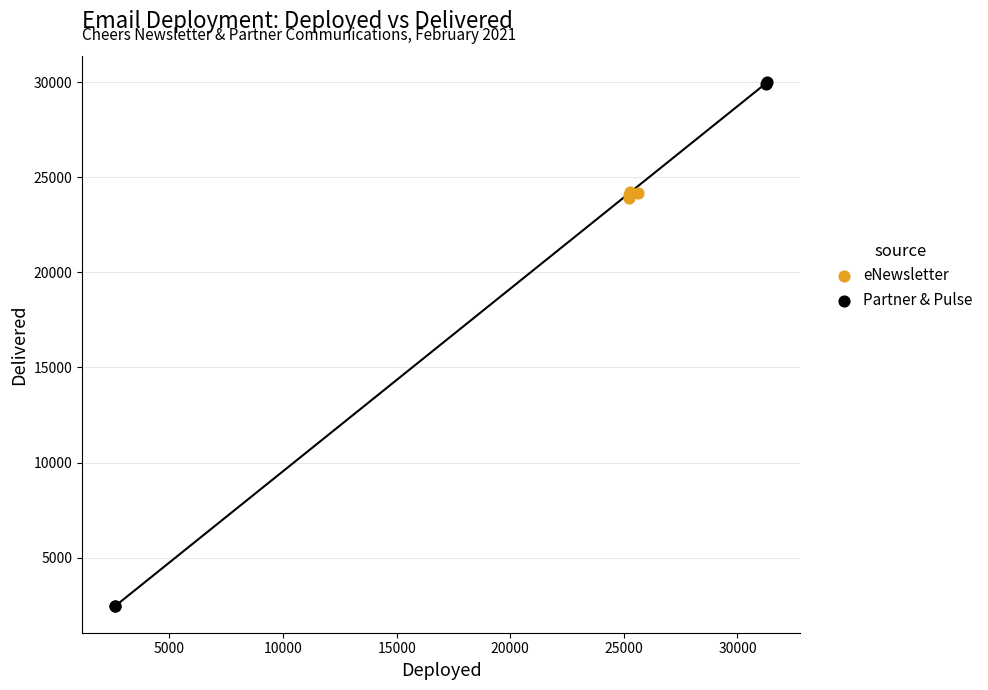

Which series contains the lowest Y value?

Partner & Pulse